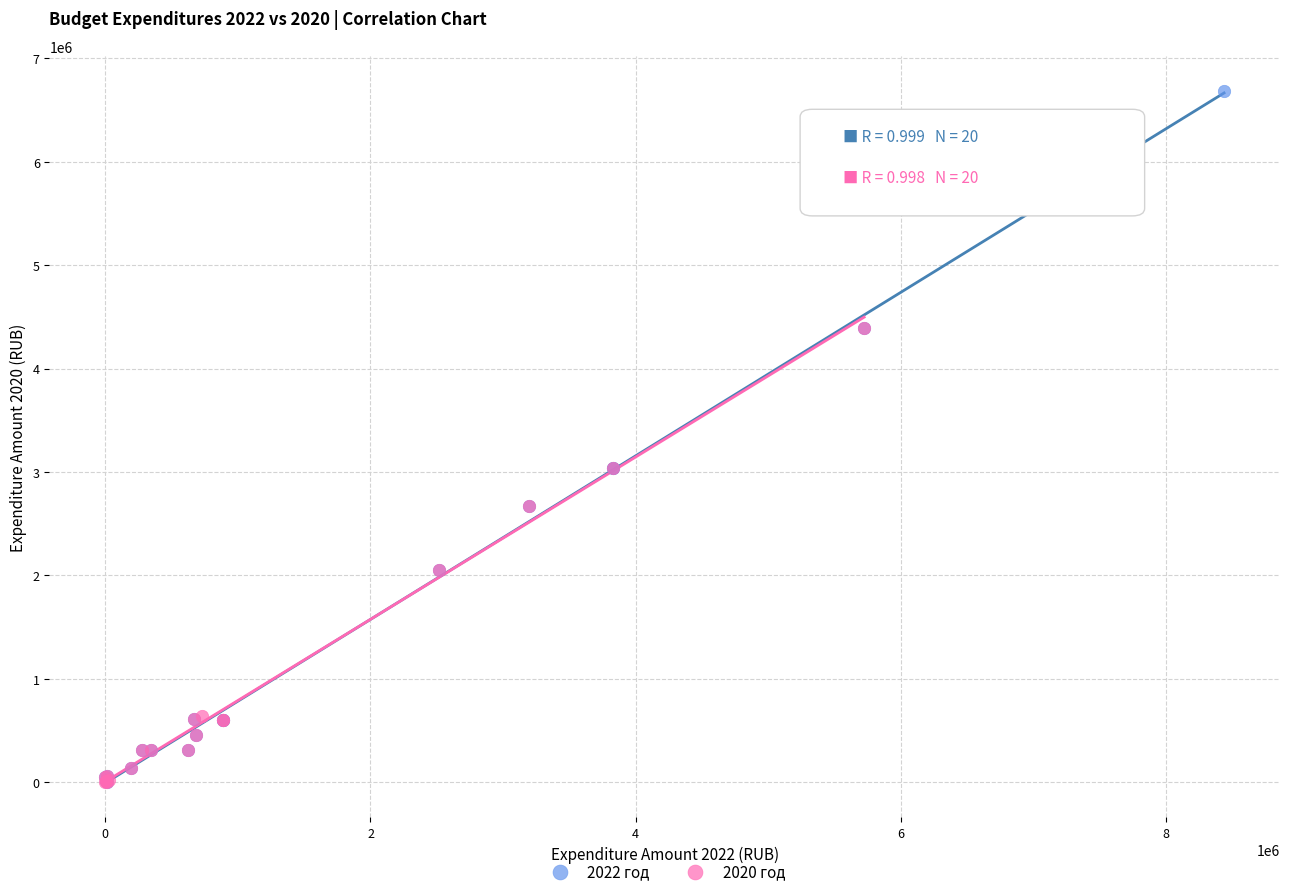

Which series contains the highest Y value?

2022 год